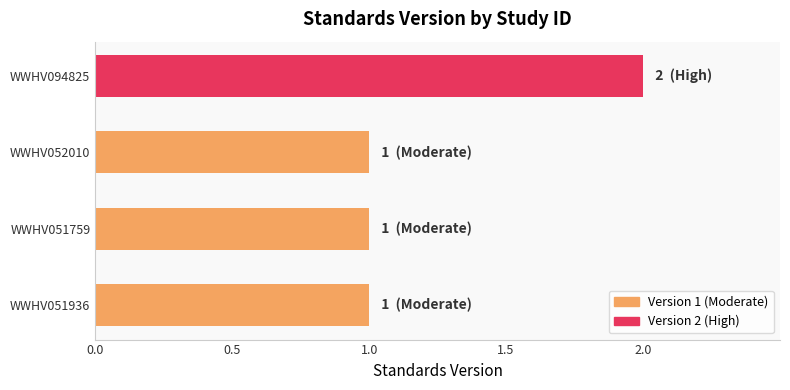

Which has a higher value, WWHV094825 or WWHV052010?

WWHV094825